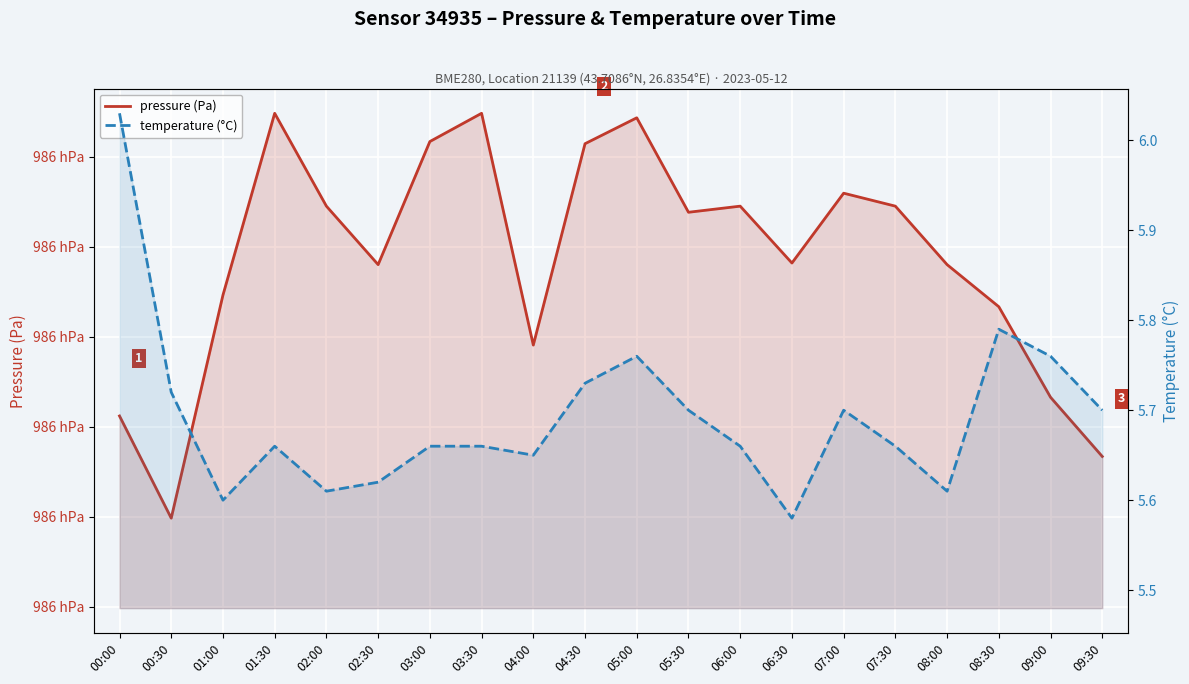

True or false: pressure (Pa) and temperature (°C) intersect in this chart.

False